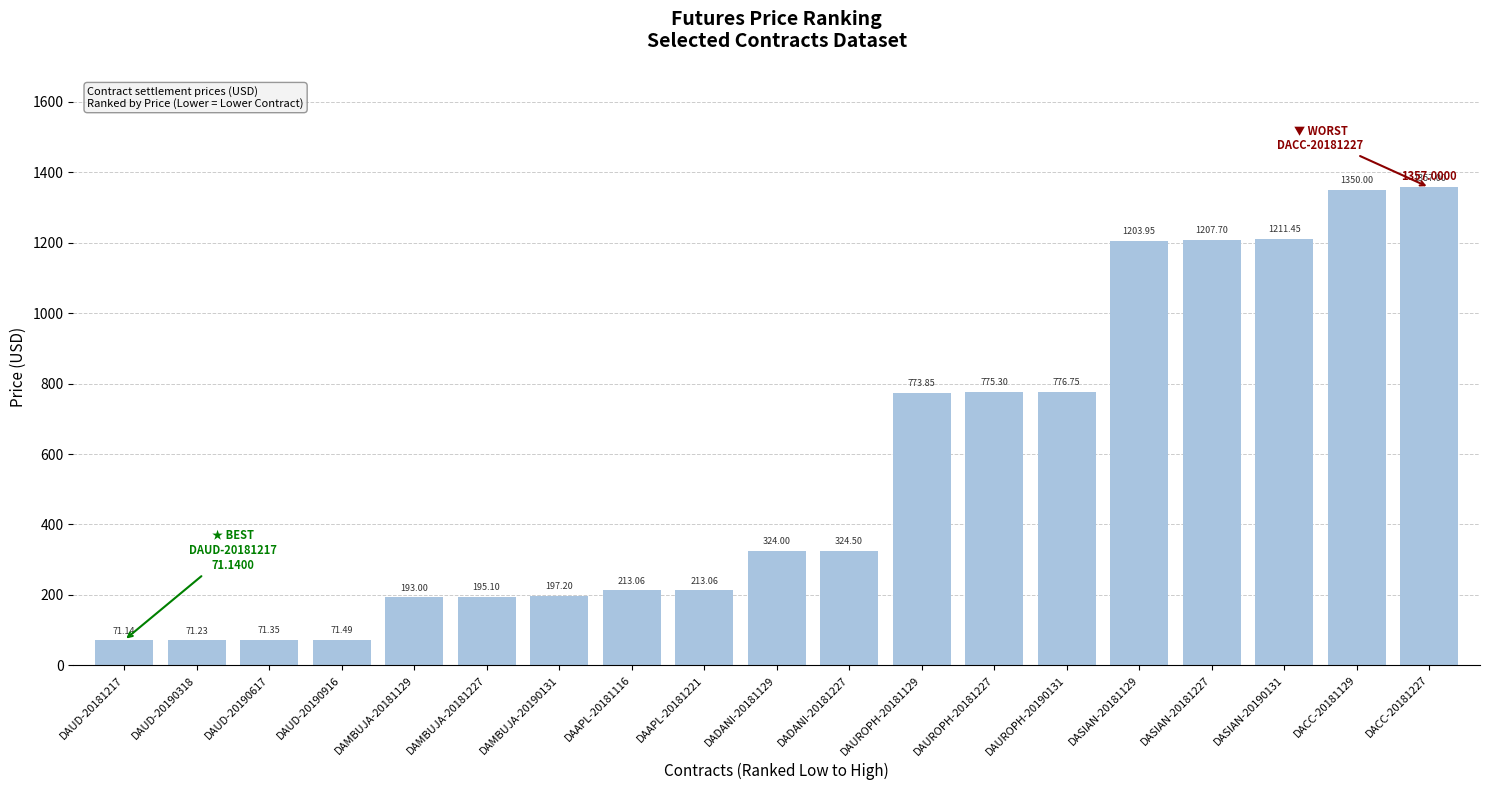

The chart shows a value of 1207.7 at DASIAN-20181227. True or false?

True